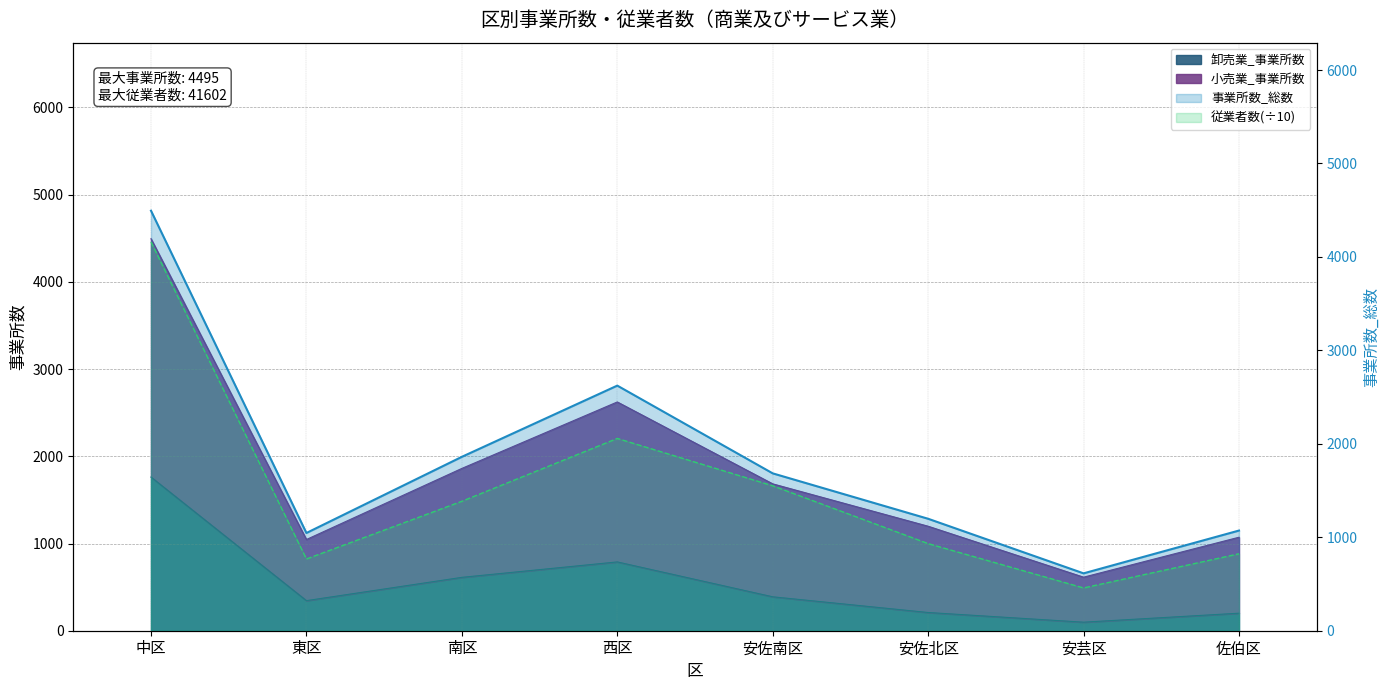

True or false: 従業者数 and 卸売業_事業所数 cross at least once.

False